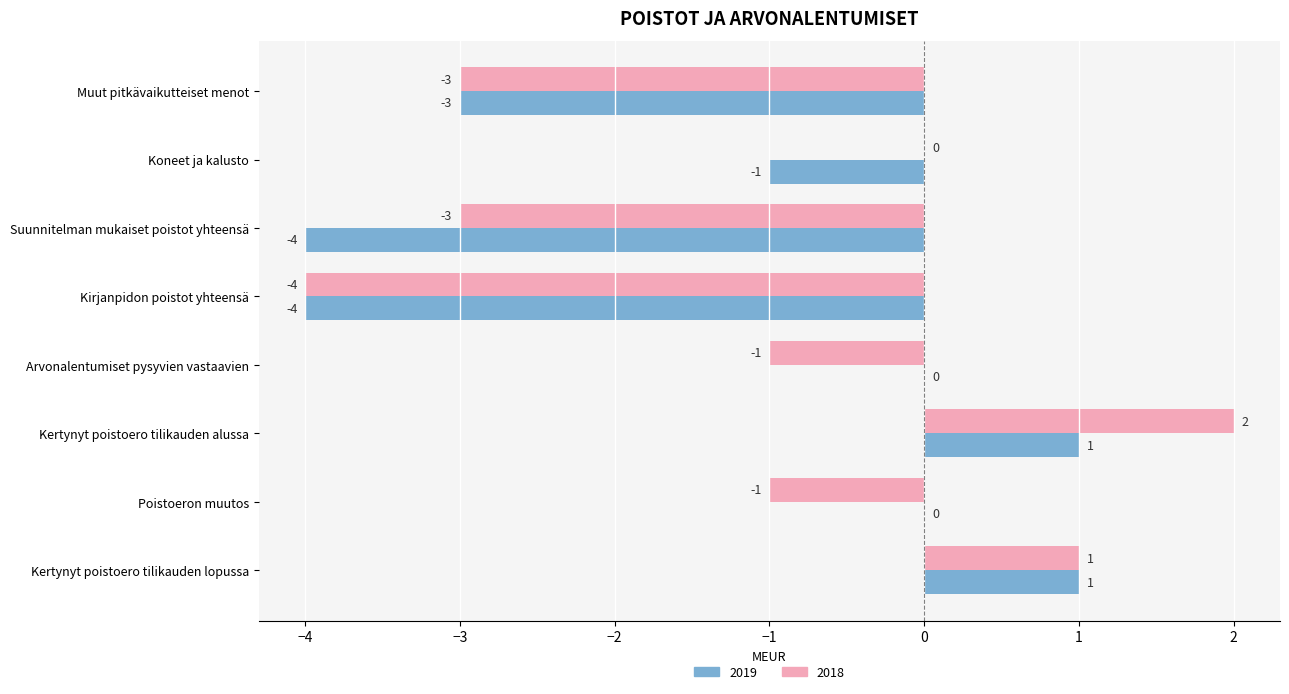

Is the value of 2019 at Kertynyt poistoero tilikauden lopussa greater than the value of 2018 at Muut pitkävaikutteiset menot?

Yes